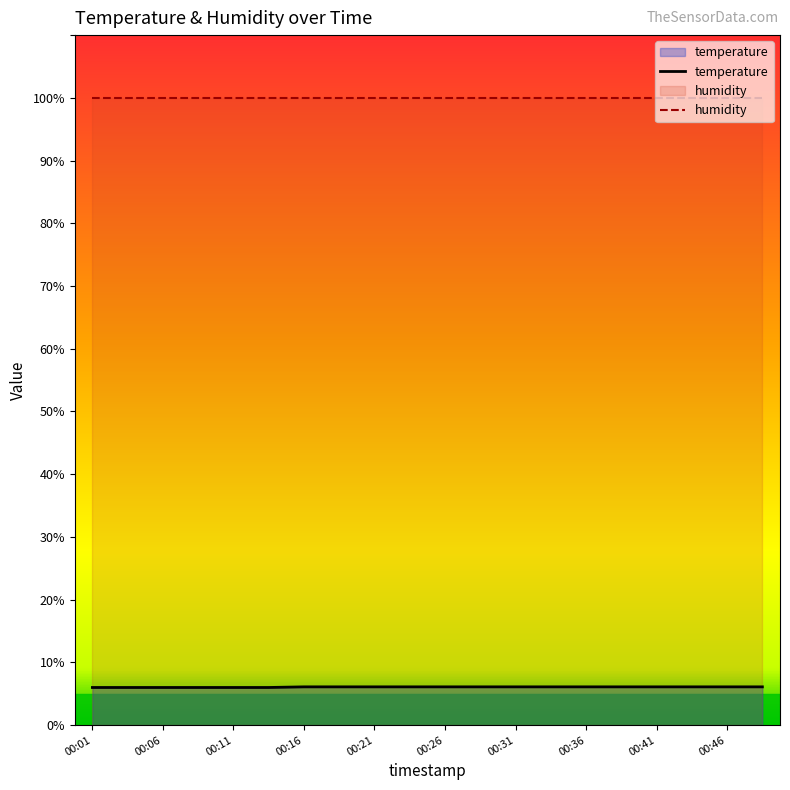

What is the sum of the values at 00:31 and 00:41?

12.2